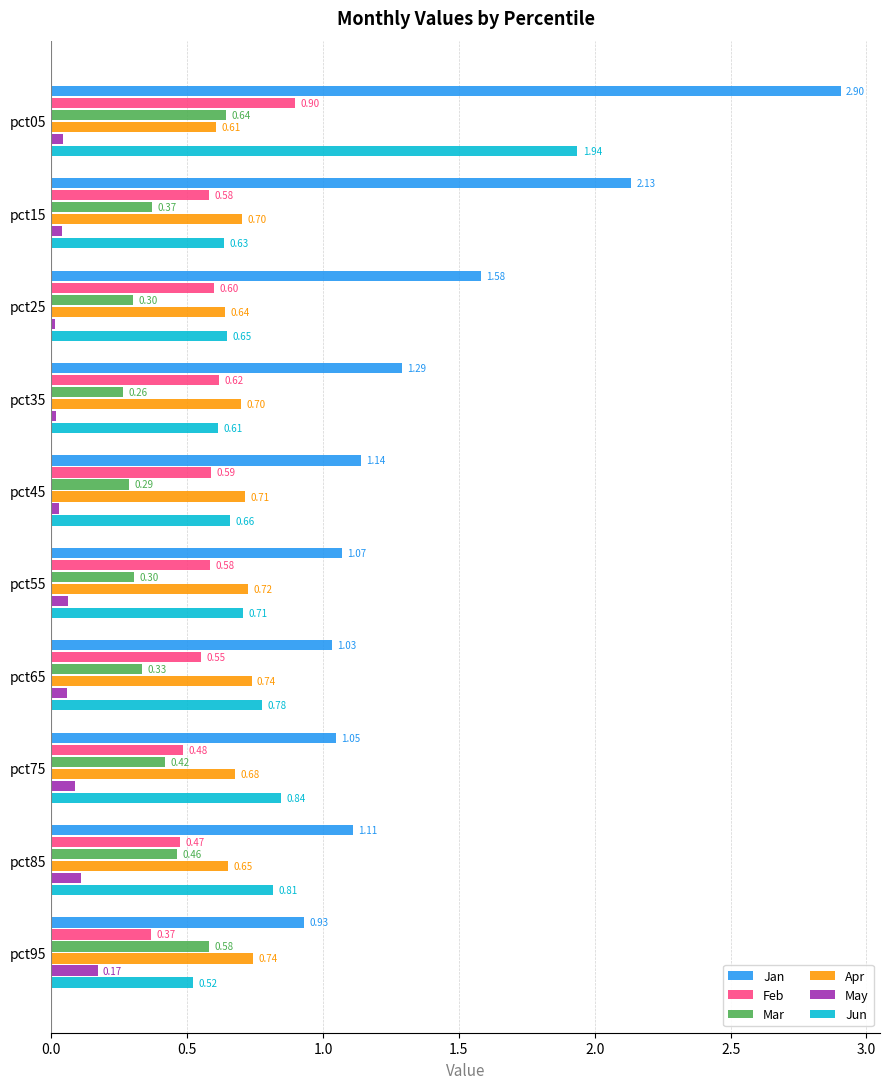

What is the sum of all Feb values?

5.7